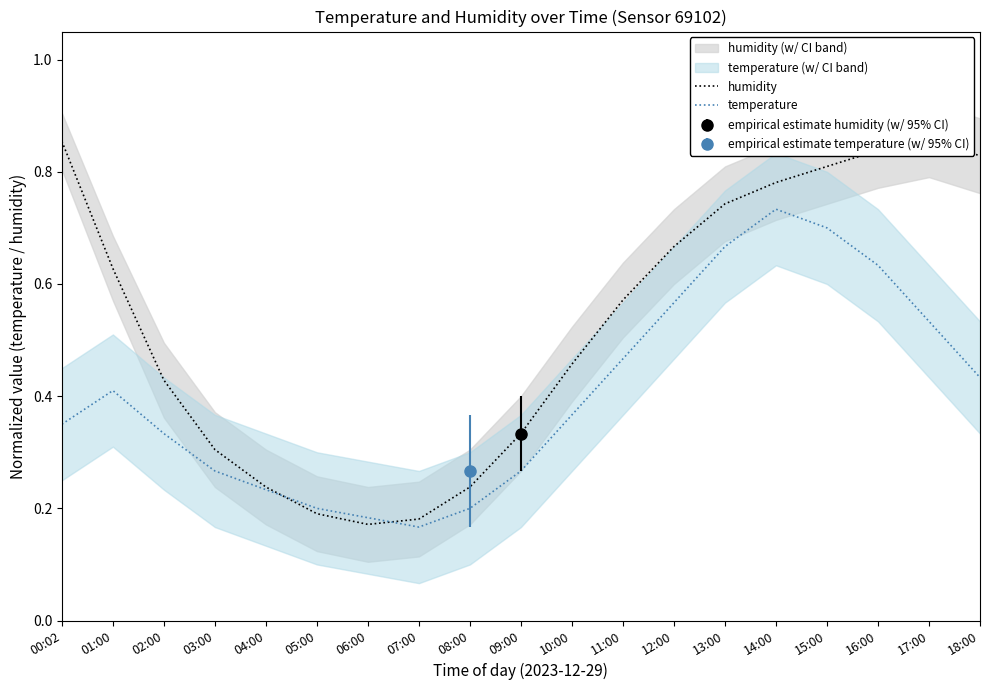

What are all the series names shown in the legend?

humidity, temperature